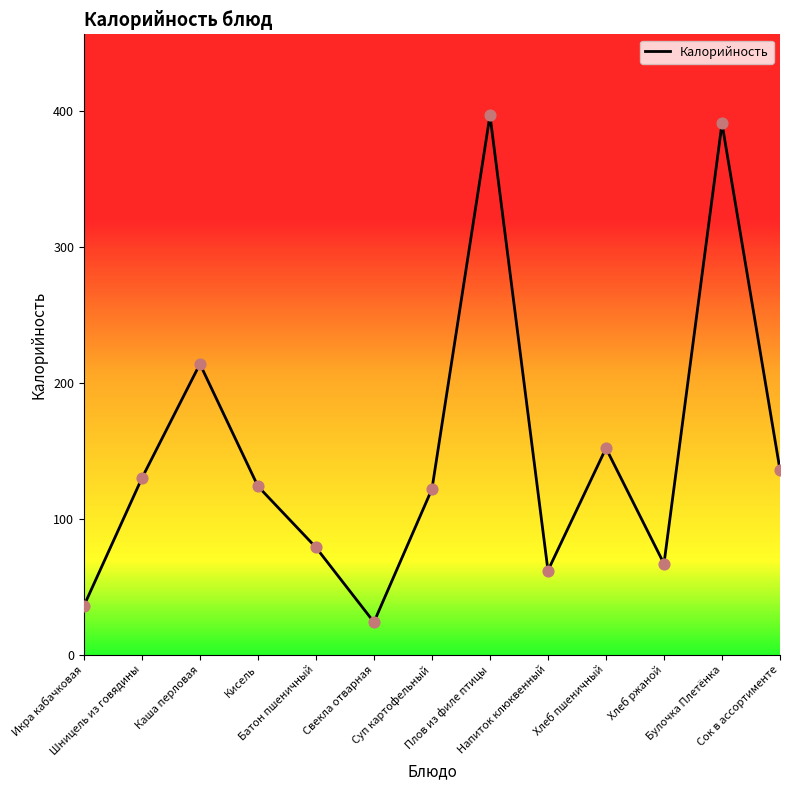

Between Плов из филе птицы and Каша перловая, which is larger?

Плов из филе птицы